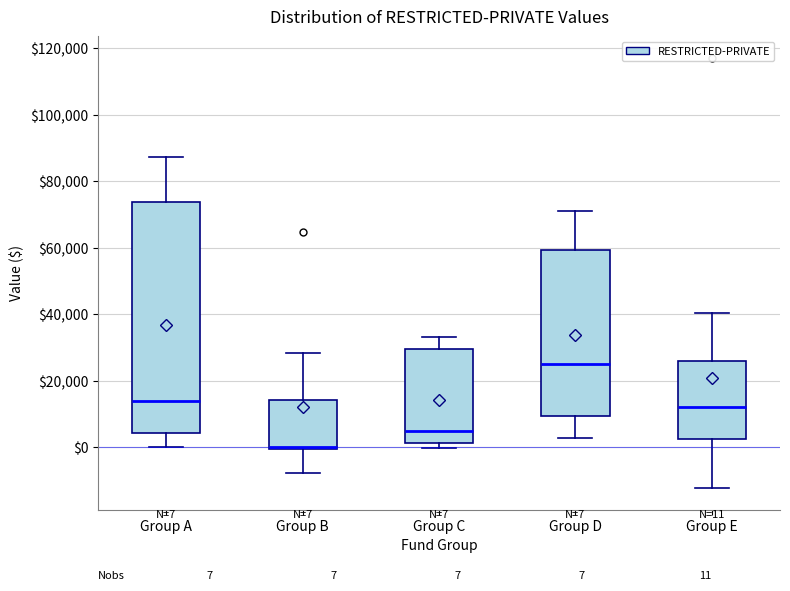

Comparing the boxes themselves (not the whiskers), which one is the tallest?

Group A